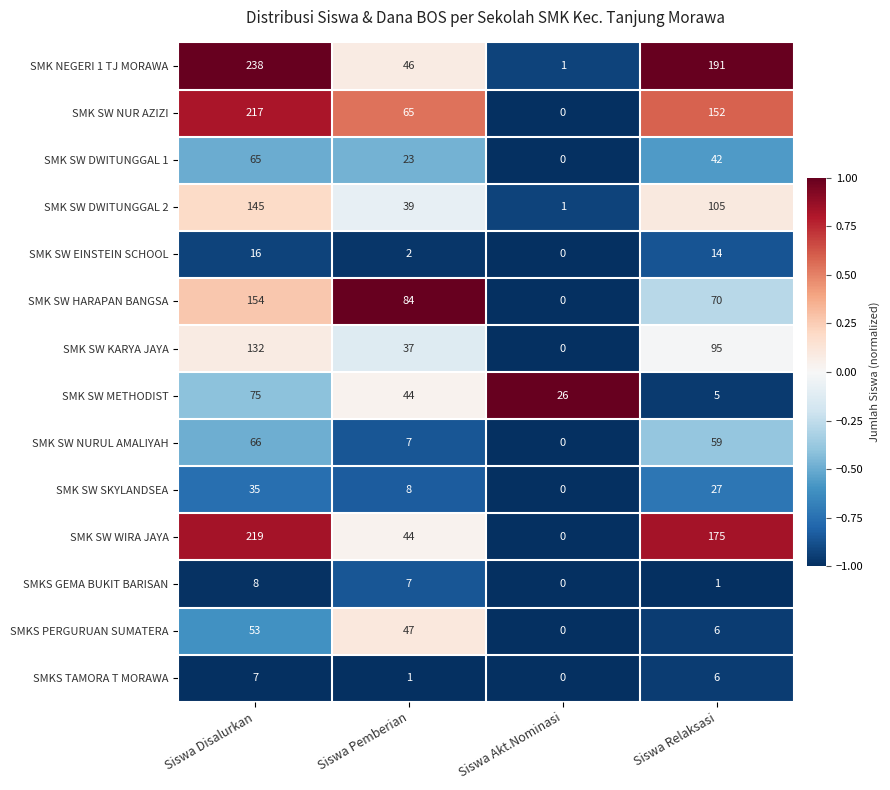

What is the difference between the maximum and minimum values in the SMK SW DWITUNGGAL 1 series?

65